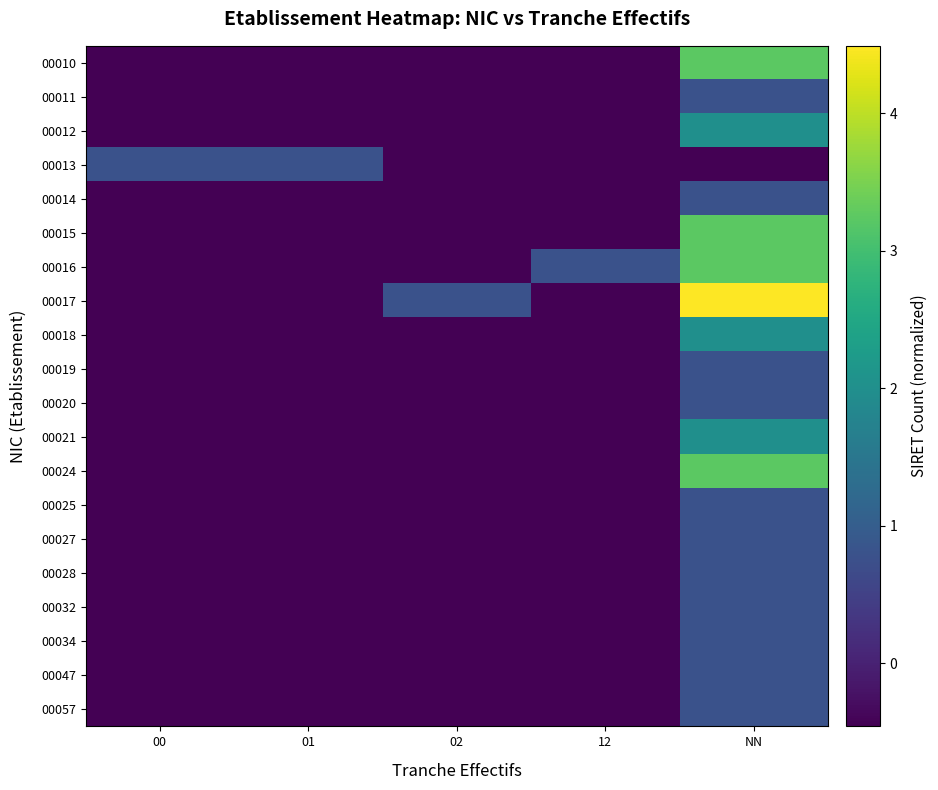

How many categories are shown in the chart?

5